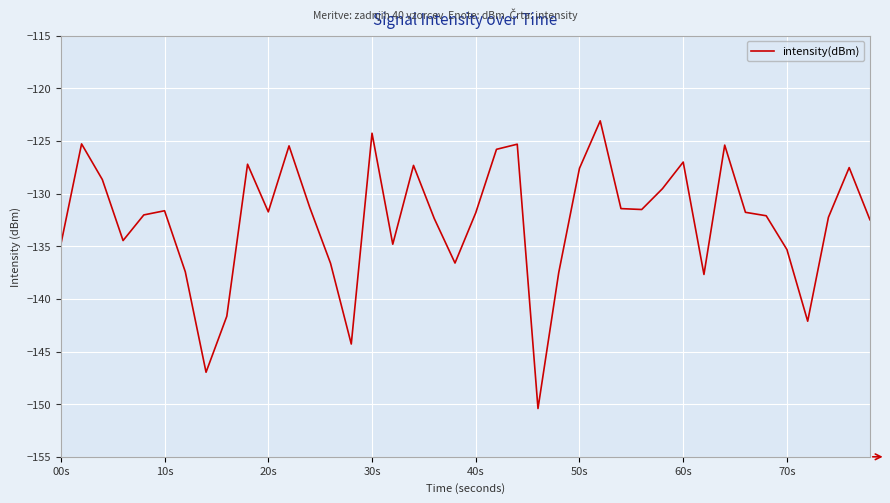

What is the minimum value shown in the chart?

-150.4